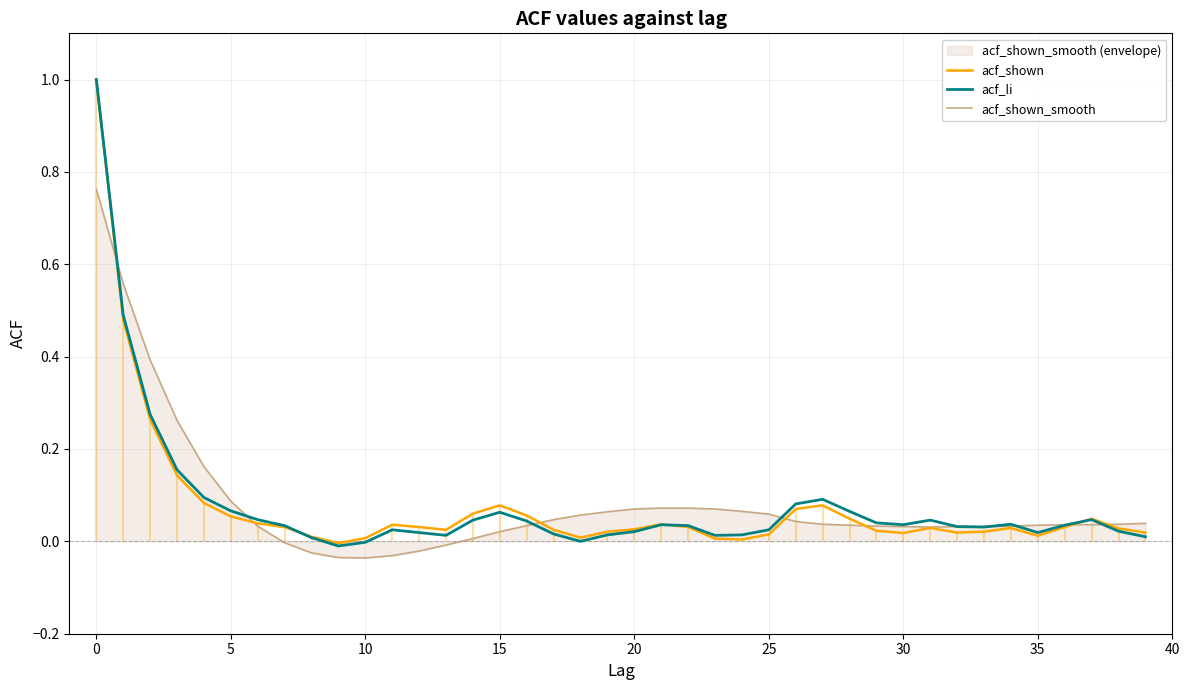

How many intersections are there between acf_shown_smooth and acf_li?

8